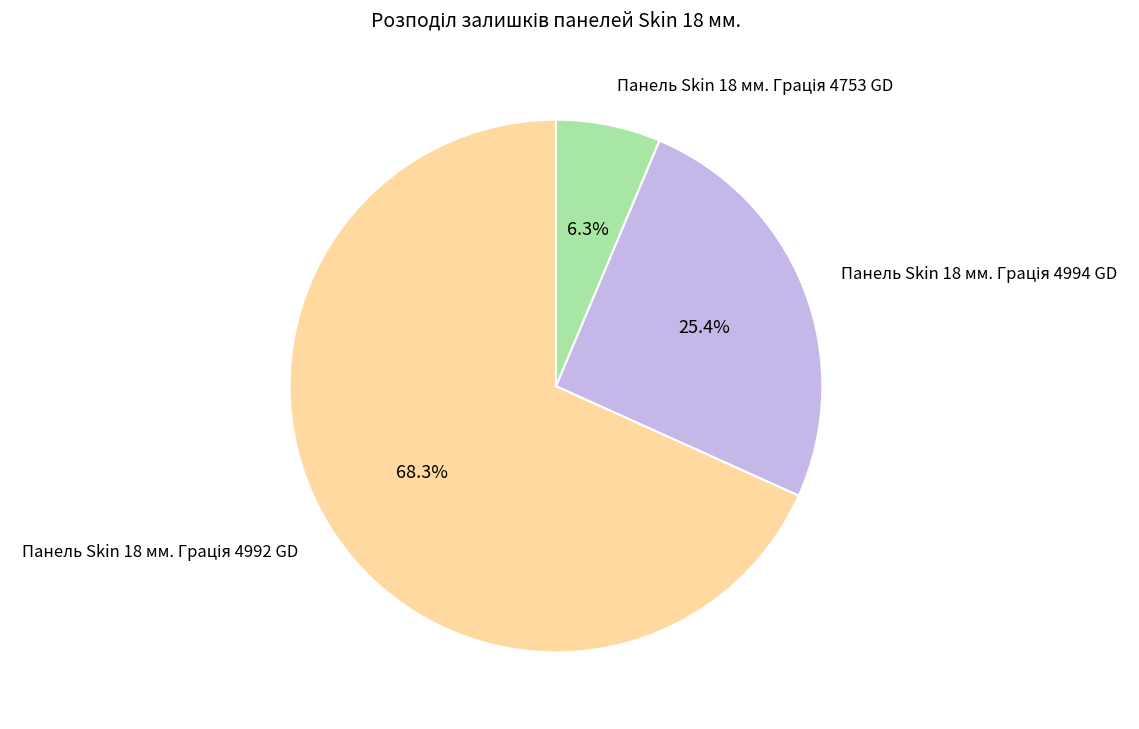

The Панель Skin 18 мм. Грація 4994 GD slice represents 25% of the pie. True or false?

True